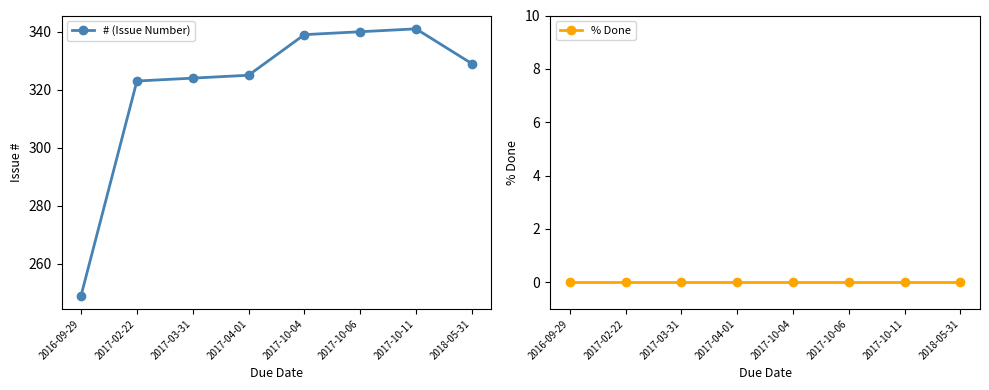

Rank the series by their maximum value, from highest to lowest.

# (Issue Number), % Done